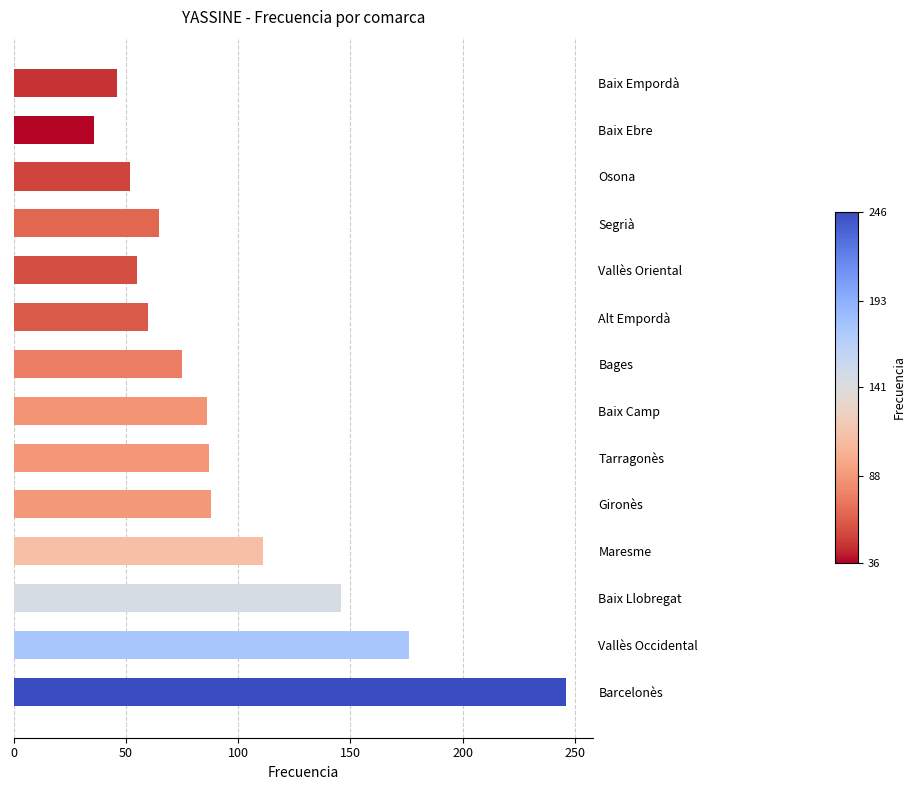

At which label is the value closest to 141?

Baix Llobregat